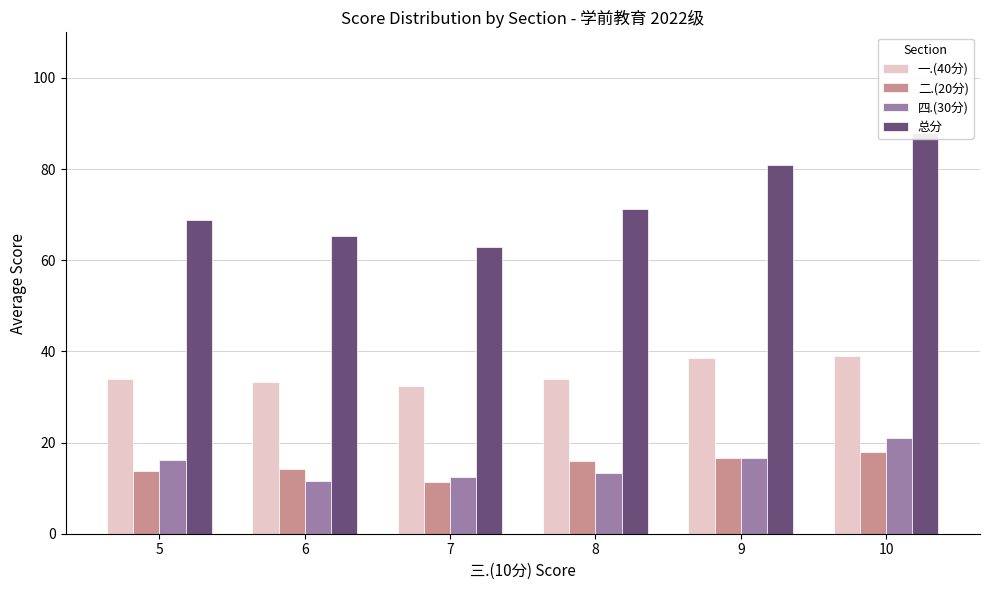

What is the spread (max minus min) of values at 8?

58.0